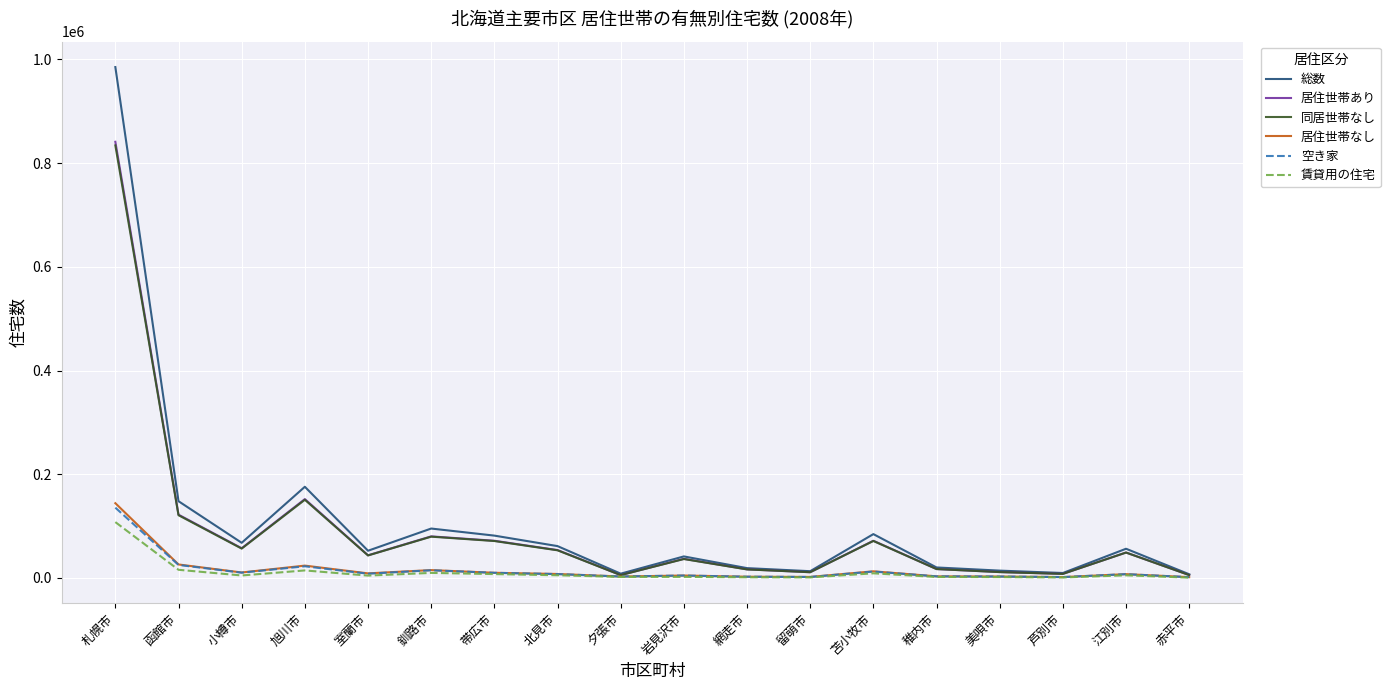

Where is 総数 nearest to the value 496215?

旭川市